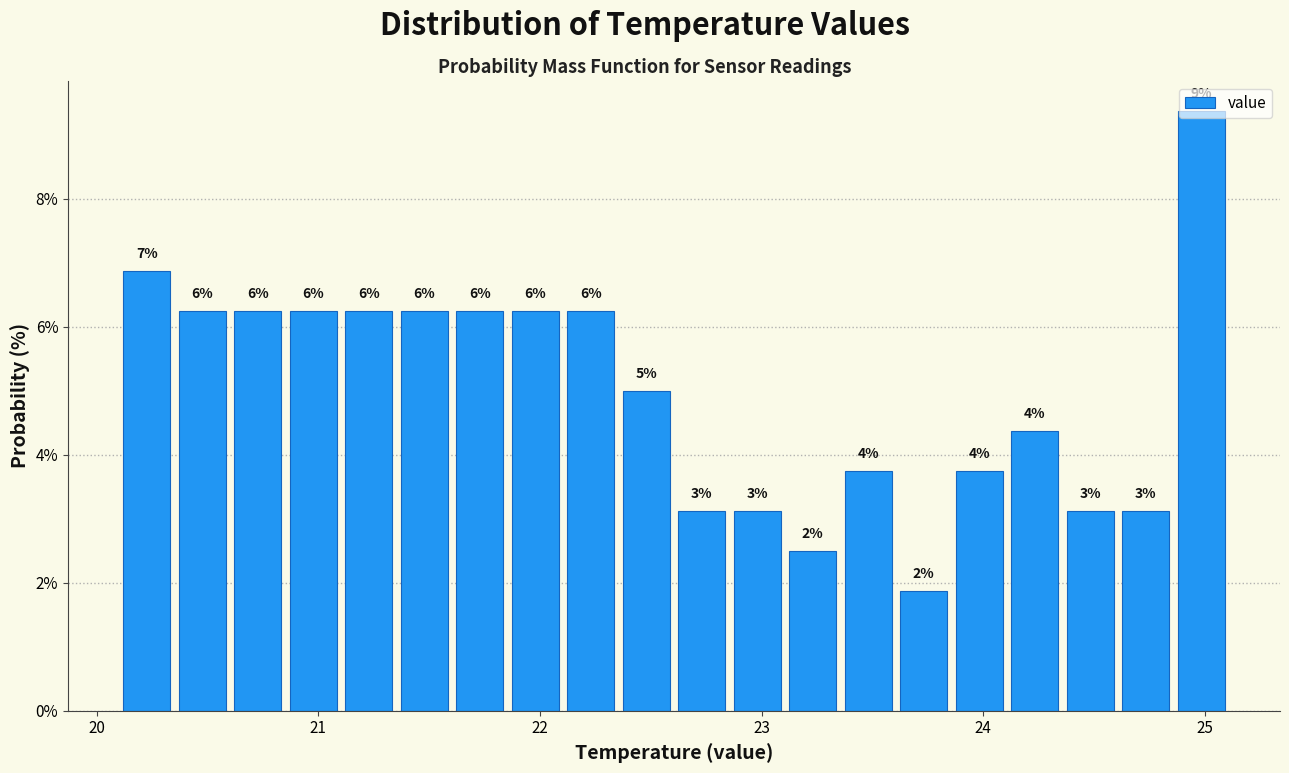

Around what value on the x-axis is the tallest bar? Give the approximate position of its centre, as read against the axis.

25.0